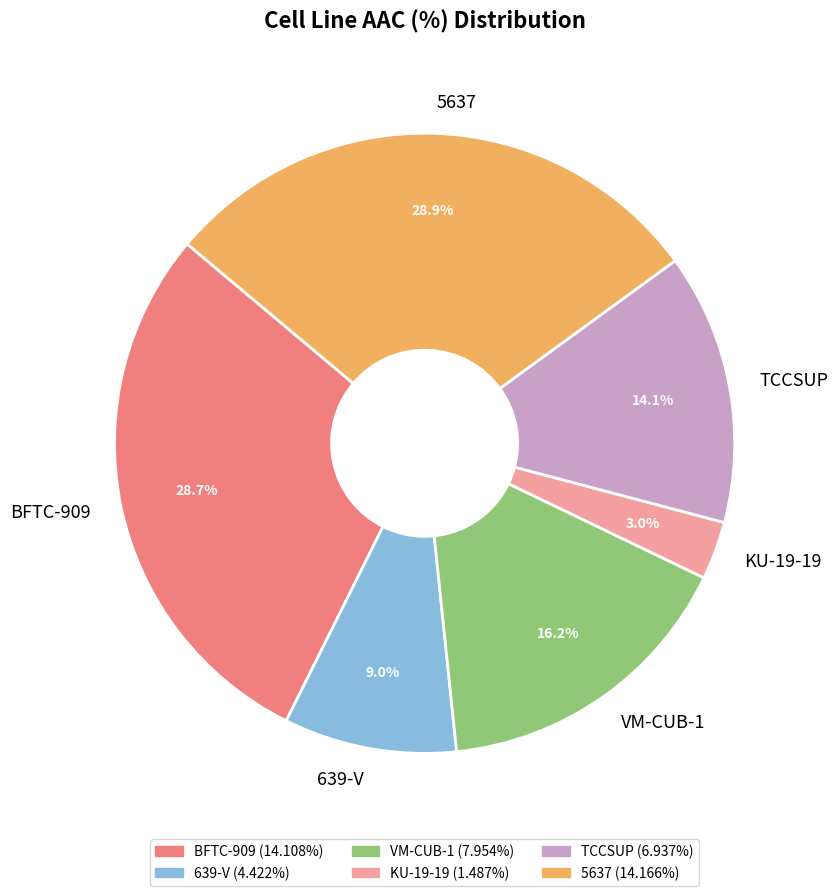

How many segments does this pie chart have?

6